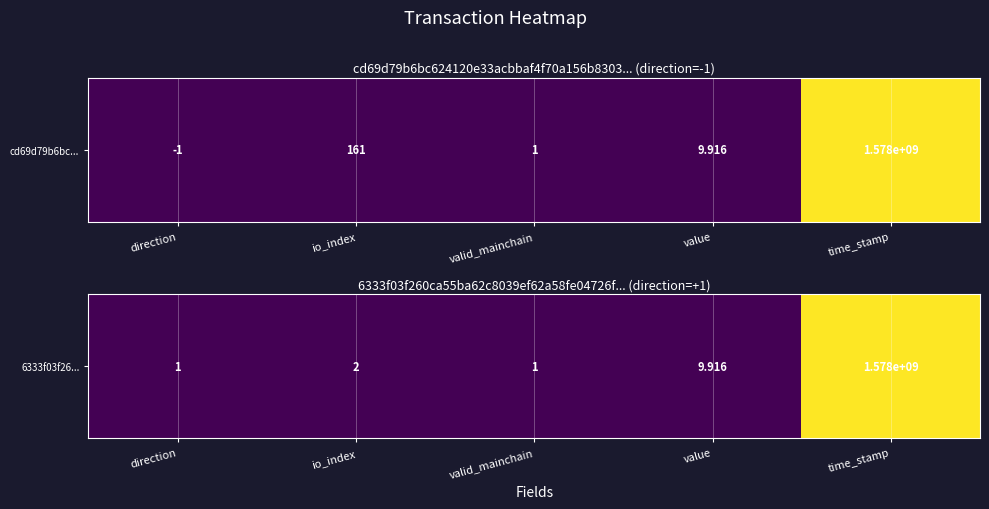

How many data points does each series have?

5